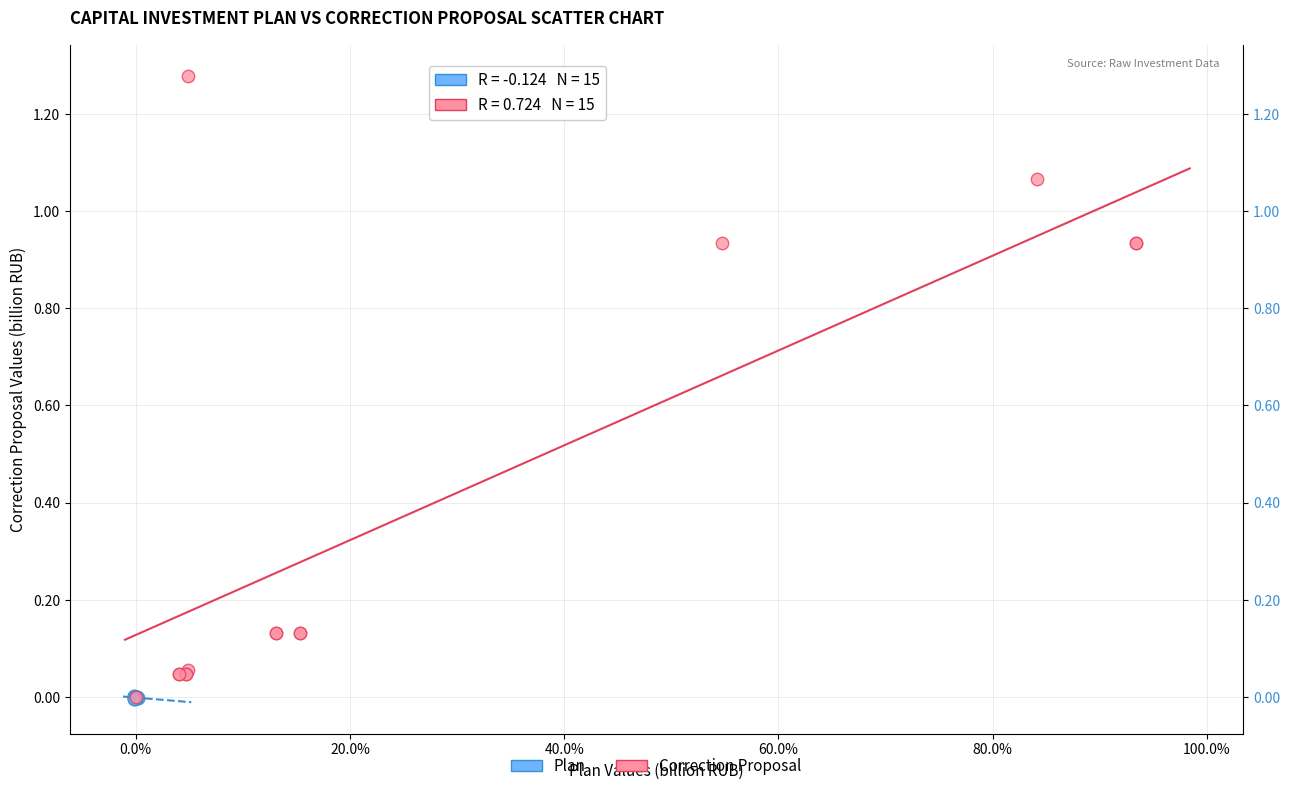

Which series contains the highest Y value?

Correction Proposal